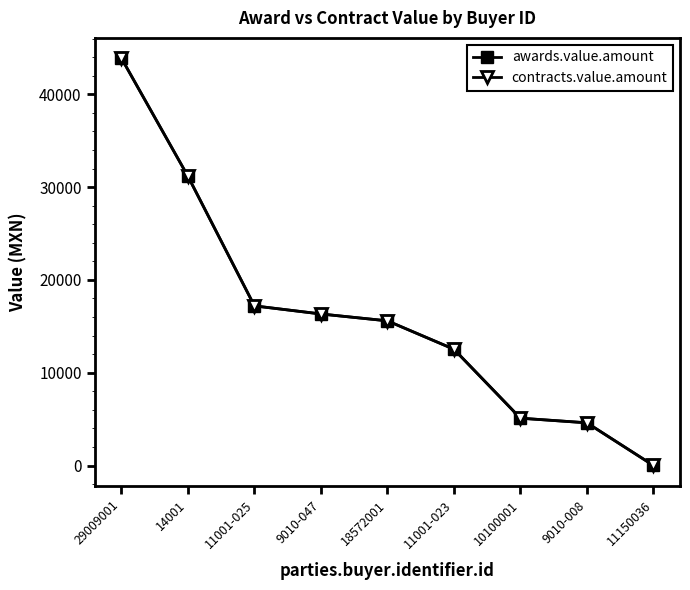

At which label does awards.value.amount reach its peak?

29009001